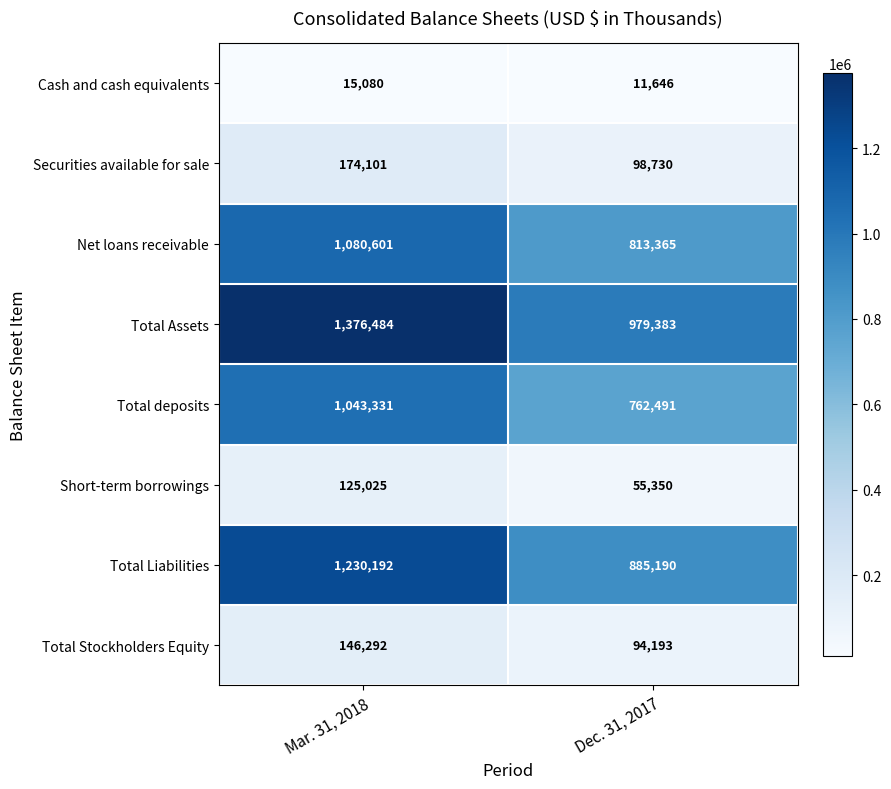

What is the average value of the Cash and cash equivalents series?

13363